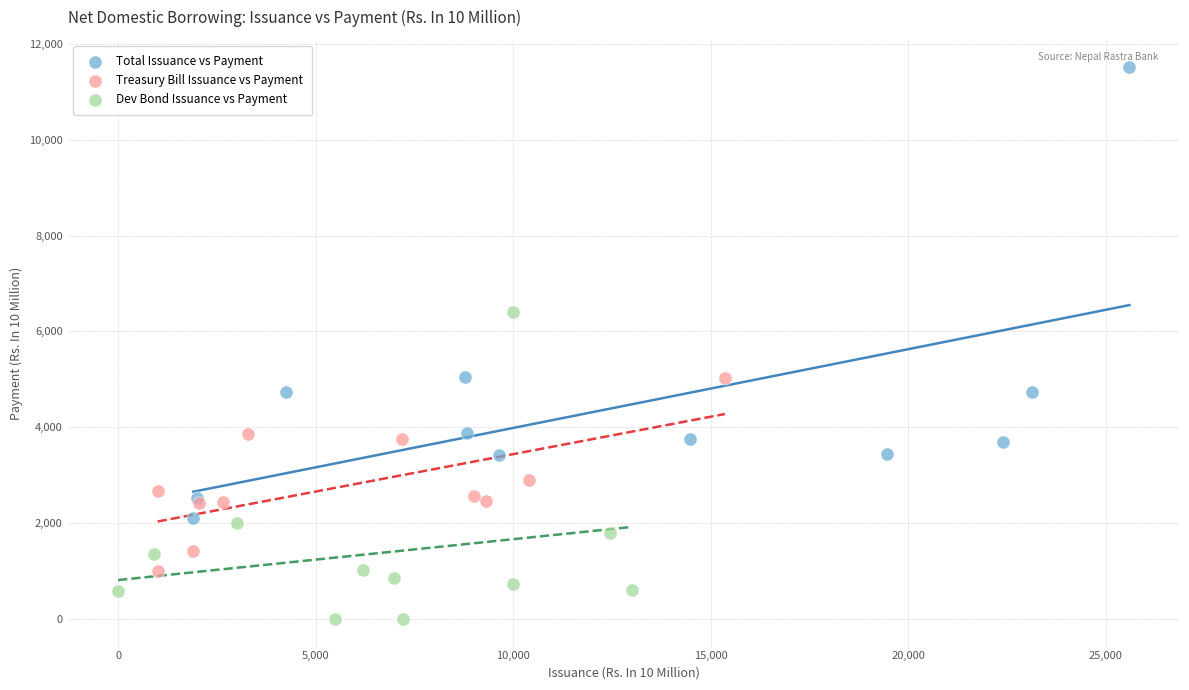

Which series reaches the minimum Y coordinate?

Dev Bond Issuance vs Payment